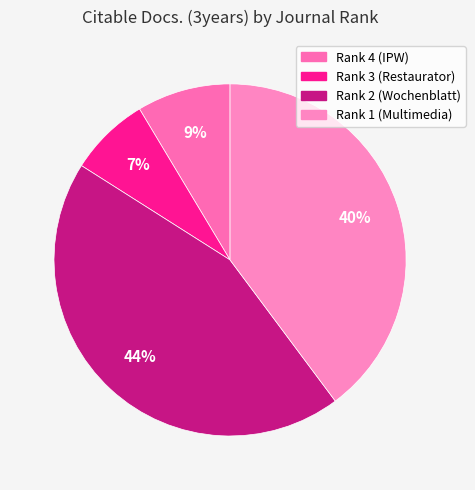

To the nearest percent, what percentage of the pie is Rank 1 (Multimedia)?

40%